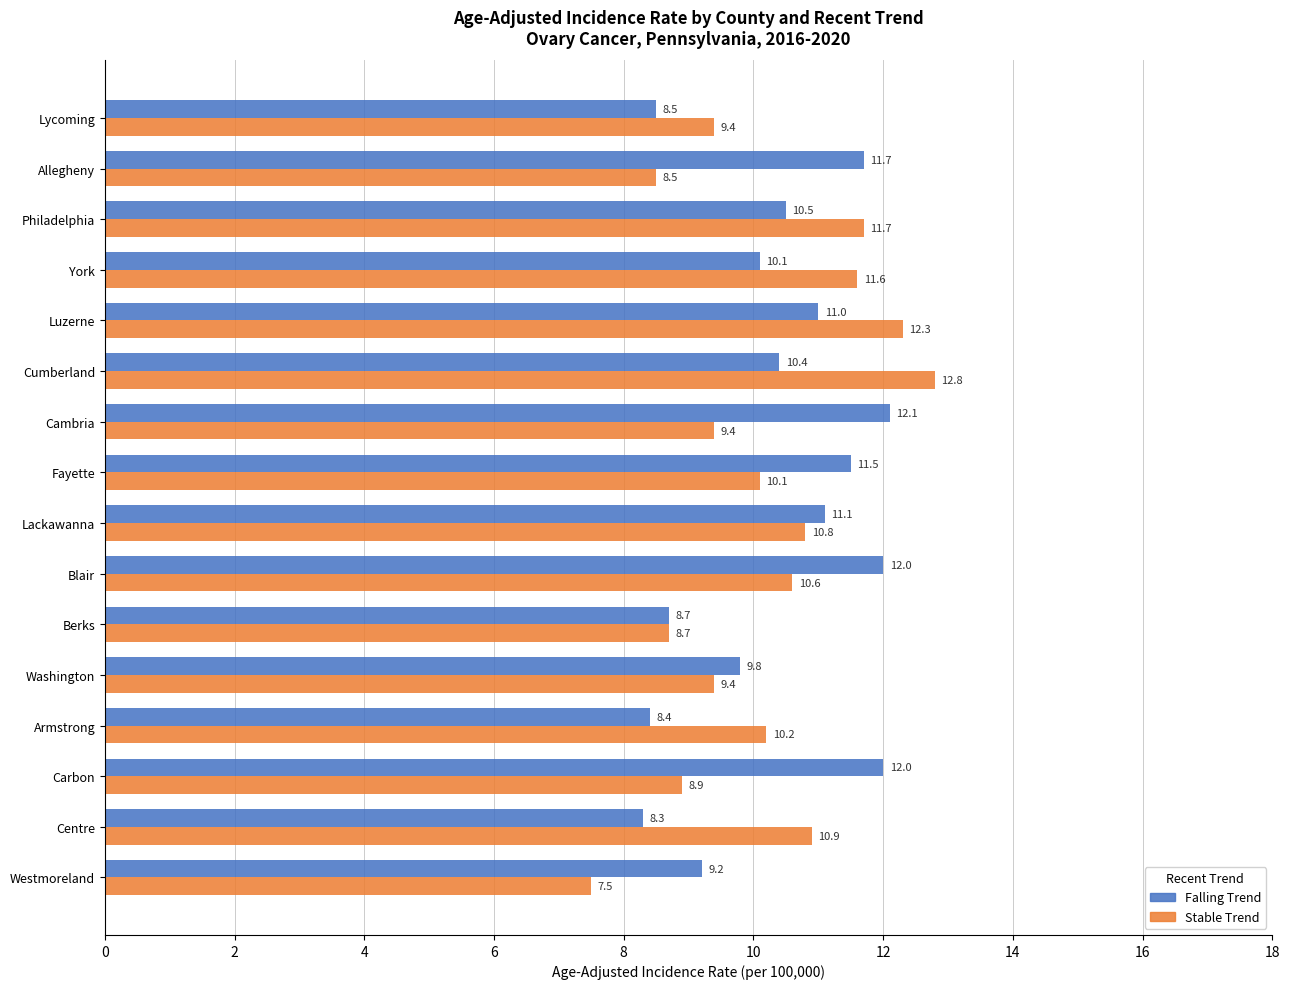

Which label corresponds to the largest value in the chart?

Cumberland